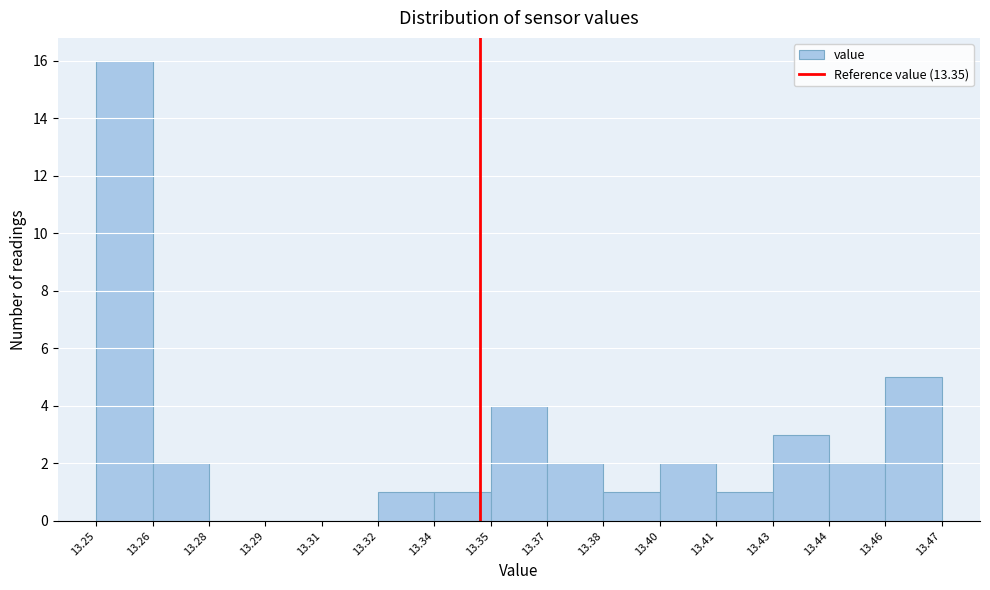

Reading left to right, what are all the values shown in this chart?

13.25=16	13.26=2	13.28=0	13.29=0	13.31=0	13.32=1	13.34=1	13.35=4	13.37=2	13.38=1	13.40=2	13.41=1	13.43=3	13.44=2	13.46=5